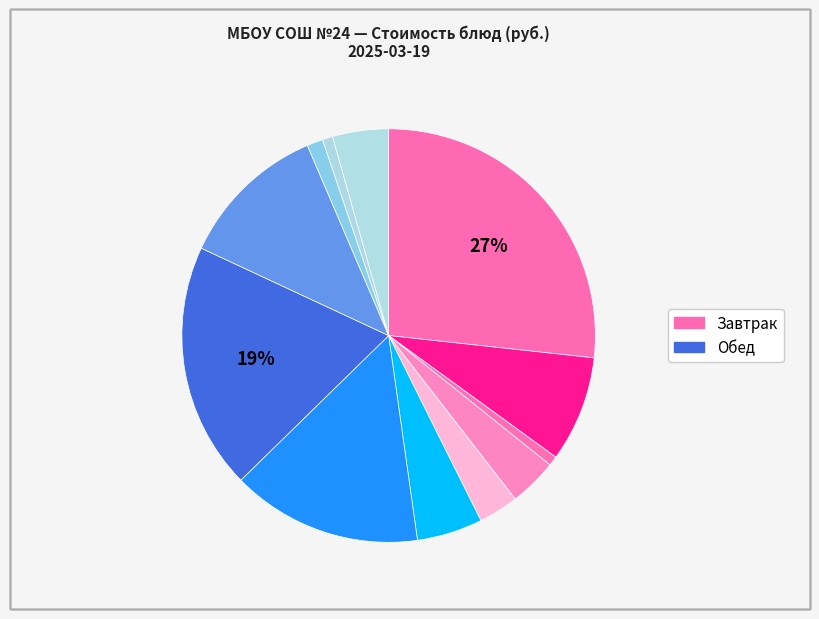

How many slices are in this pie chart?

12